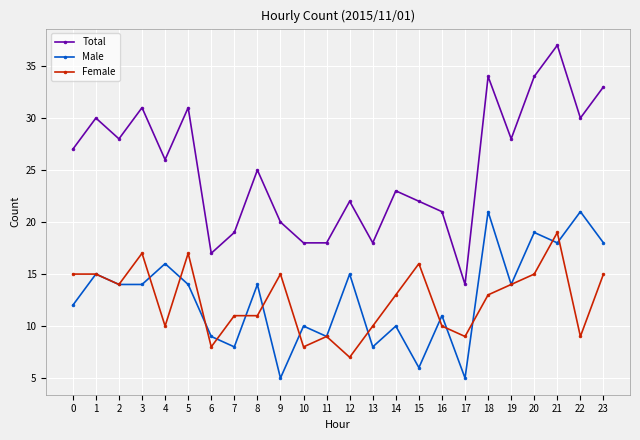

True or false: Male and Female cross at least once.

True